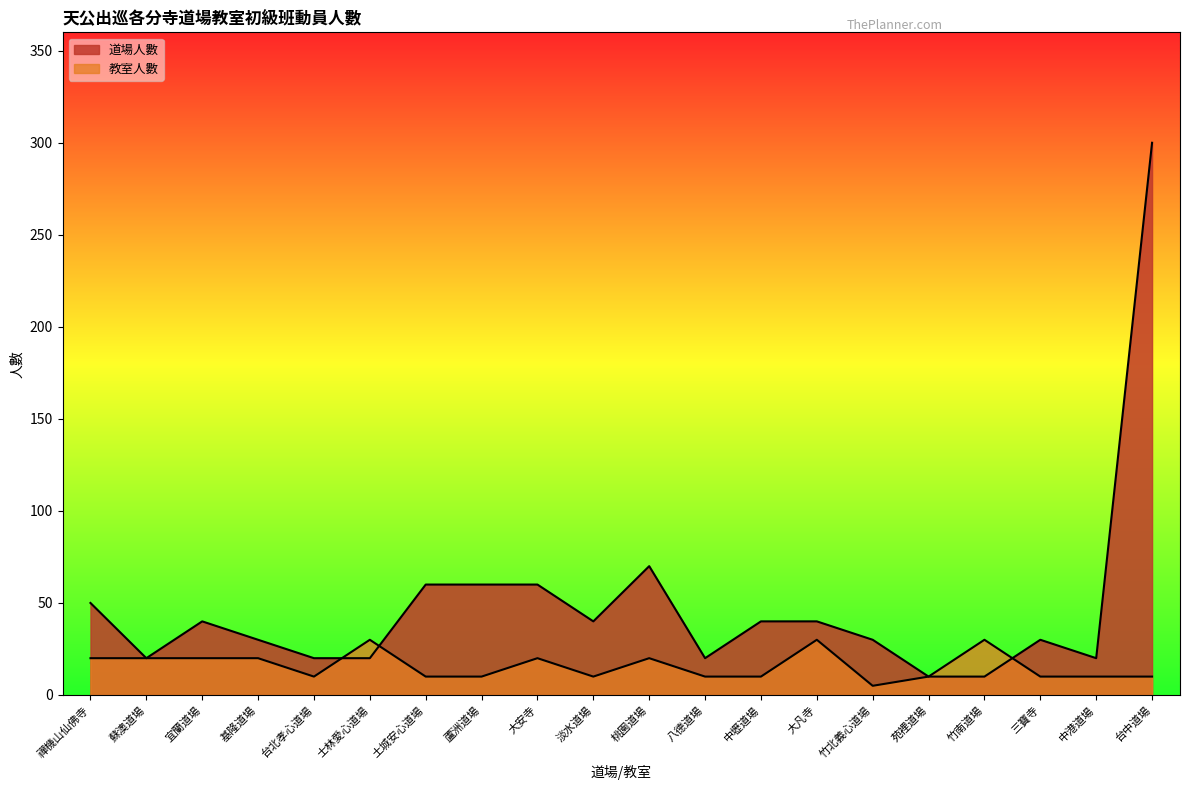

What is the greatest value displayed?

300